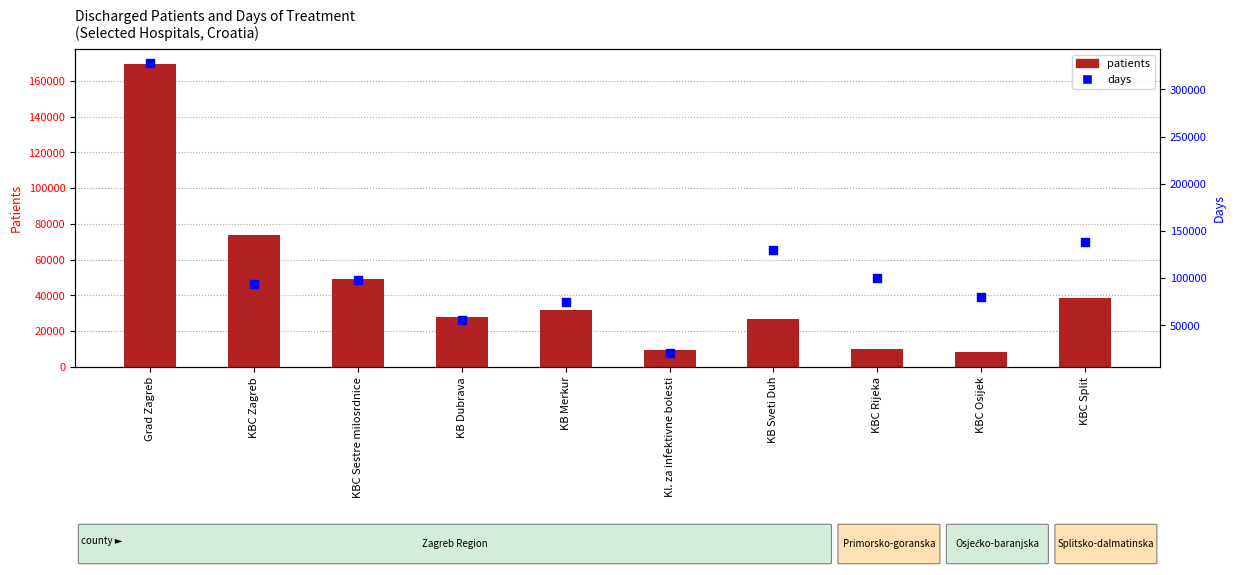

Which series has the largest total across all categories?

days